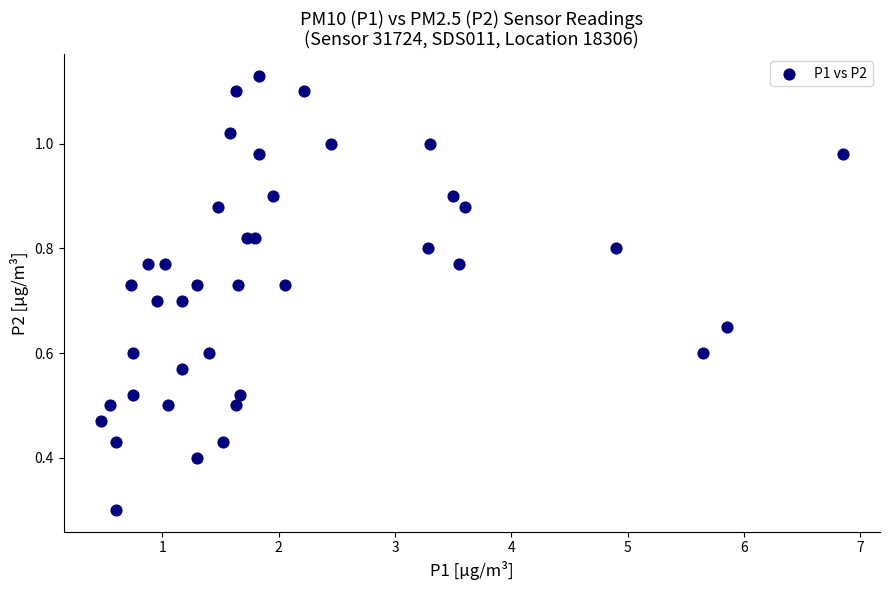

What Y value in the scatter plot is closest to 0?

0.3